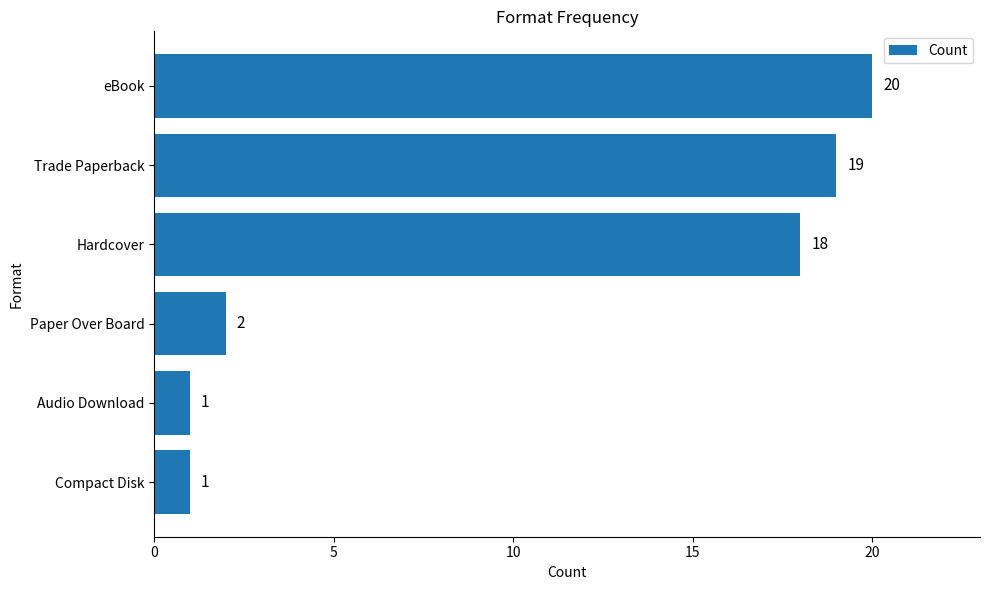

What is the difference between the values at Paper Over Board and eBook?

18